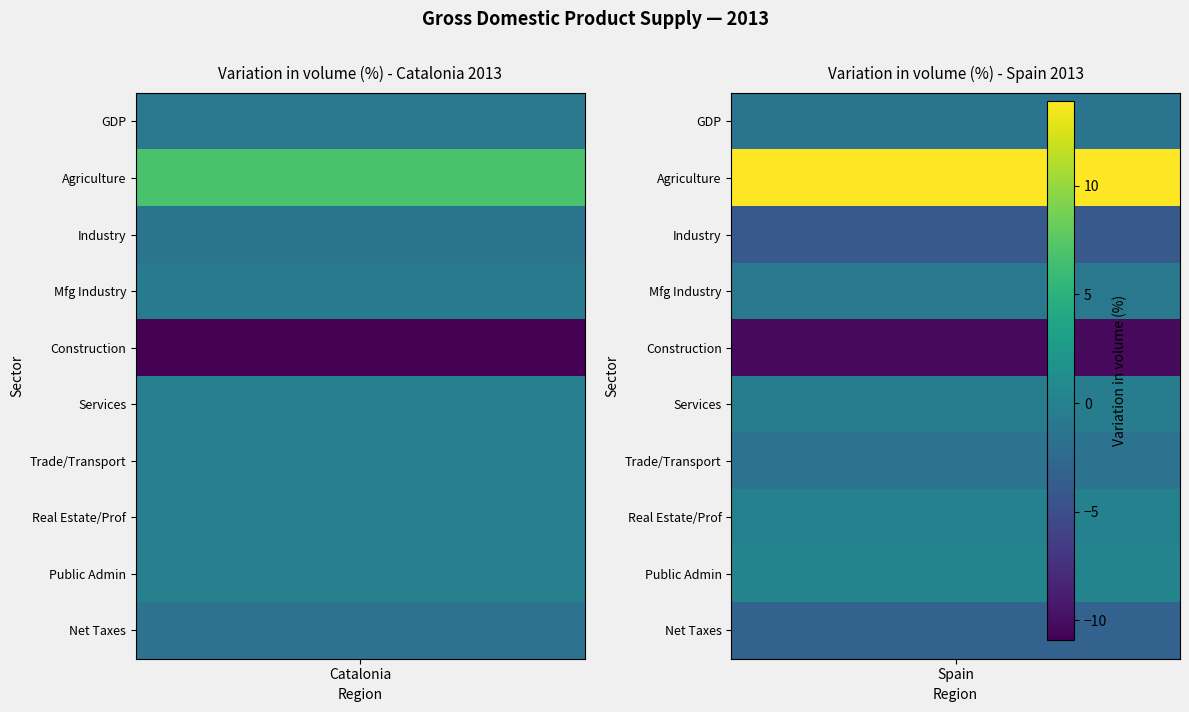

What is the difference between the maximum and minimum values in the Catalonia series?

17.7